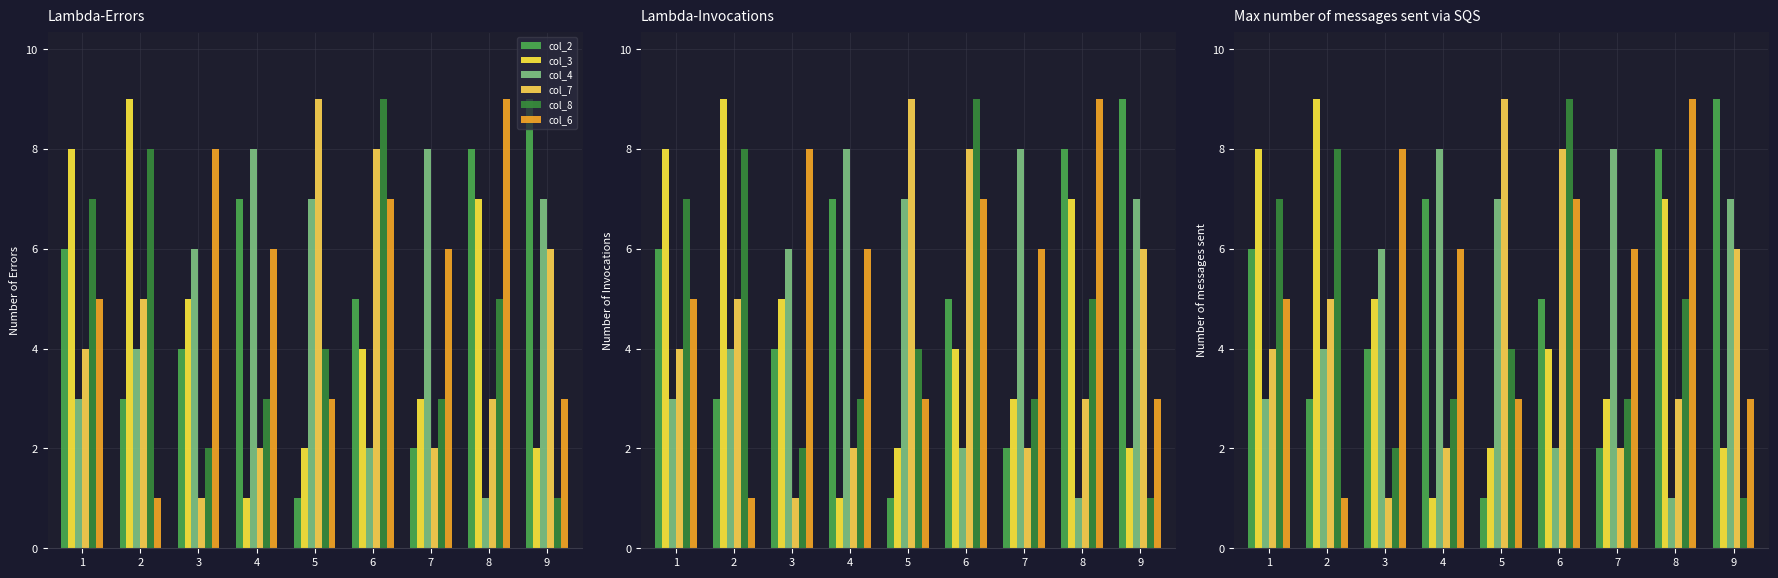

What are all the series names shown in the legend?

col_2, col_3, col_4, col_7, col_8, col_6